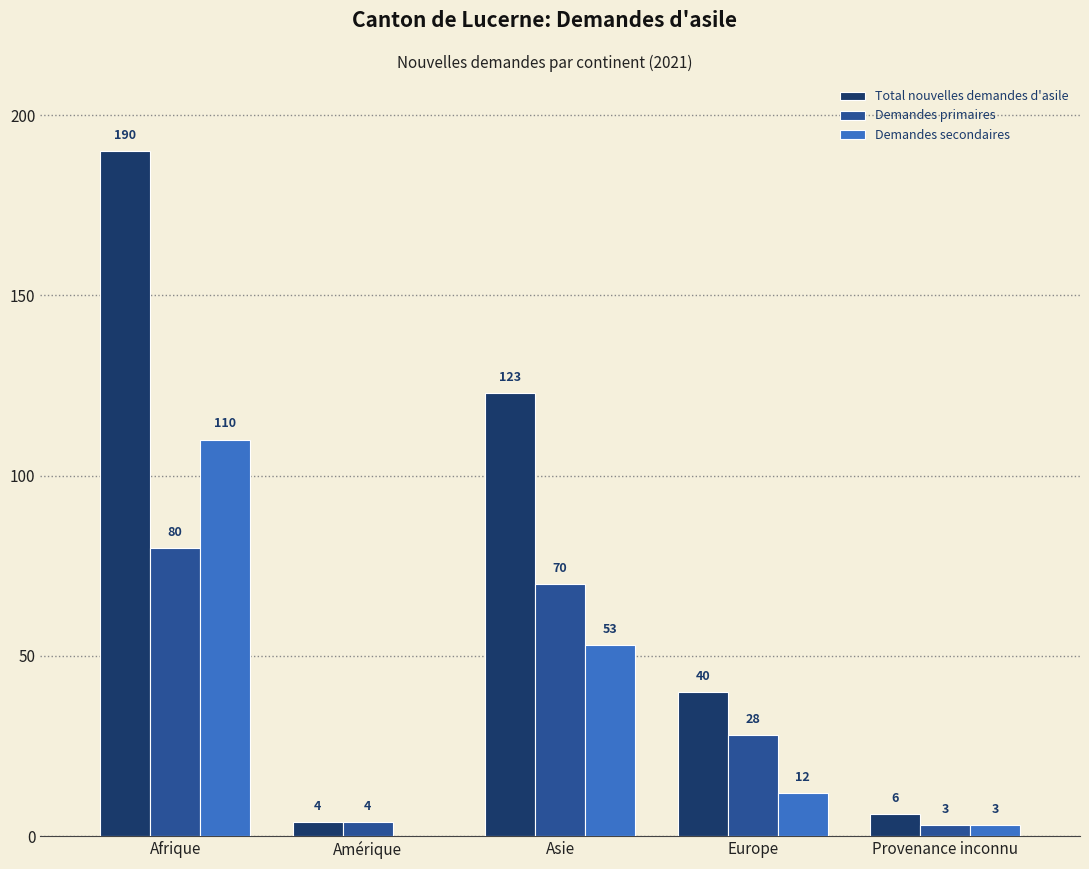

At which label does Demandes secondaires first exceed 12?

Afrique